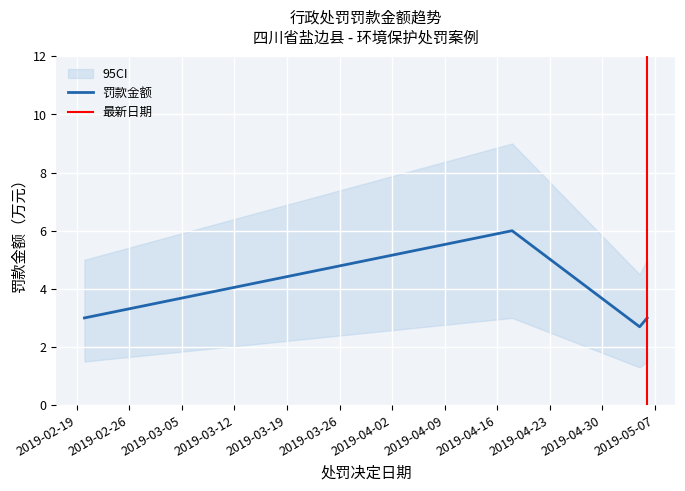

True or false: the data shows 3.0 at 2019-05-06.

True